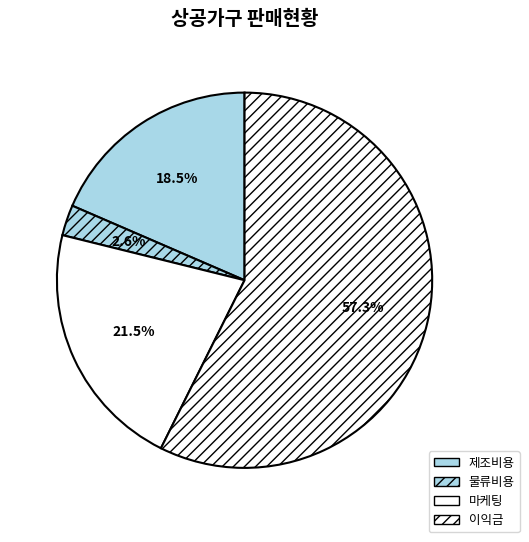

What is the ratio of the value at 마케팅 to the value at 제조비용?

1.2